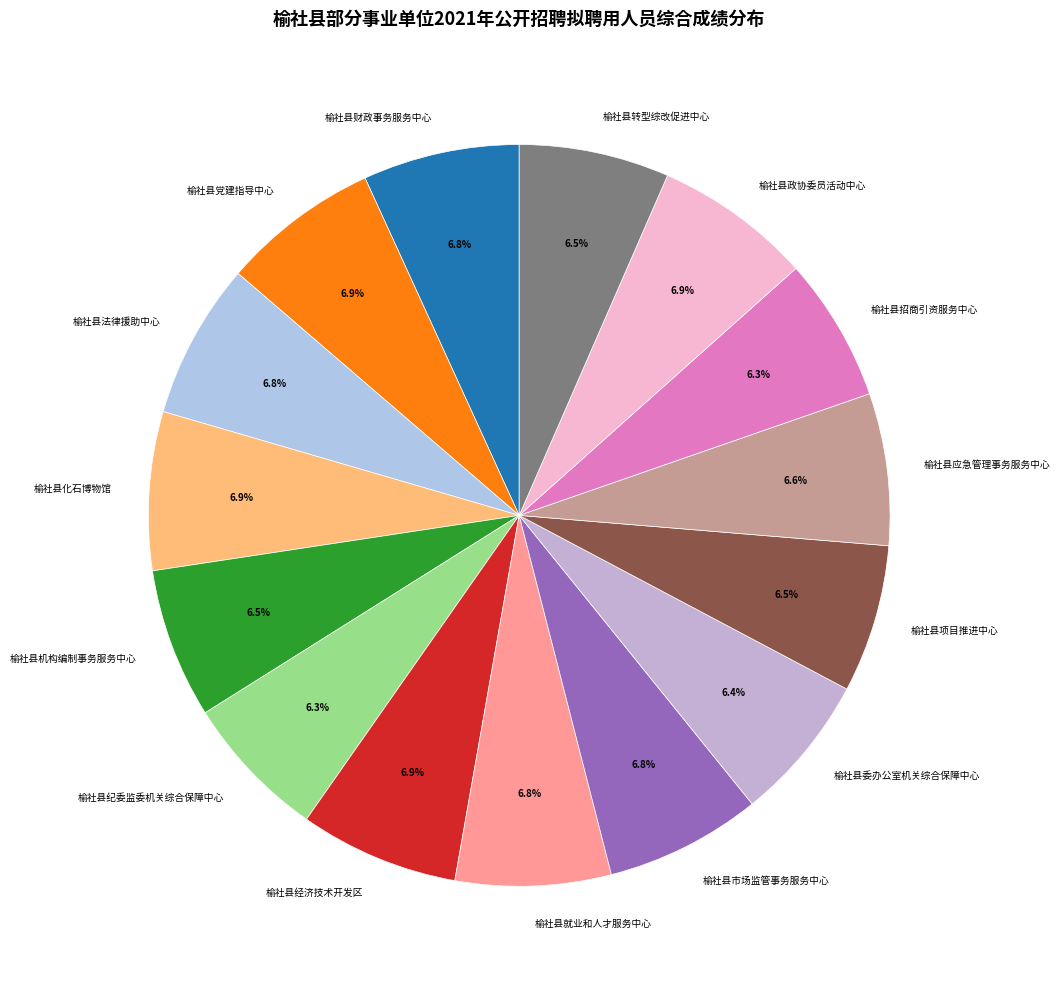

What percentage is NOT represented by 榆社县纪委监委机关综合保障中心?

93.7%